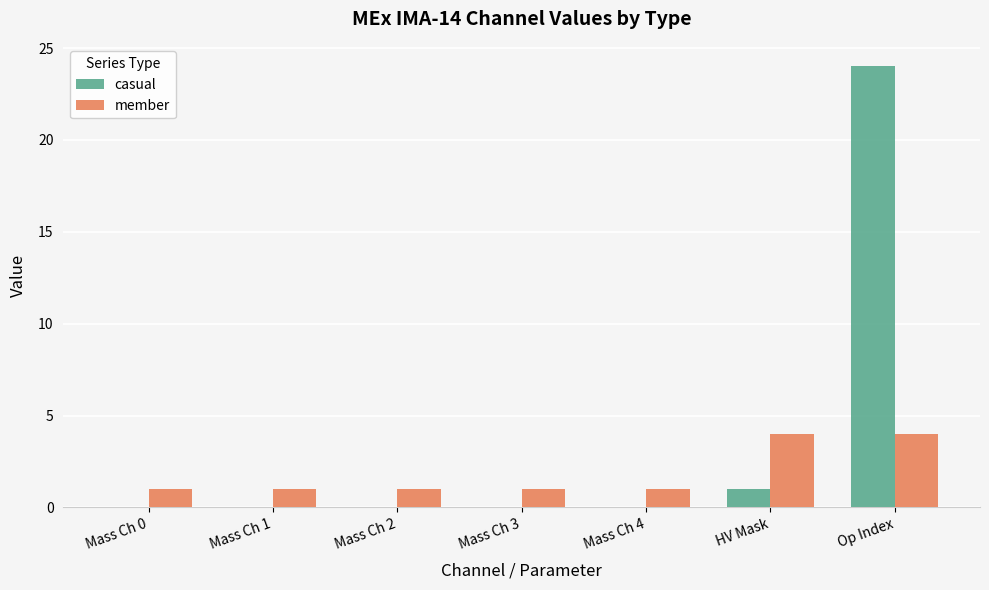

Is the value of member at Mass Ch 2 greater than the value of casual at Mass Ch 2?

Yes